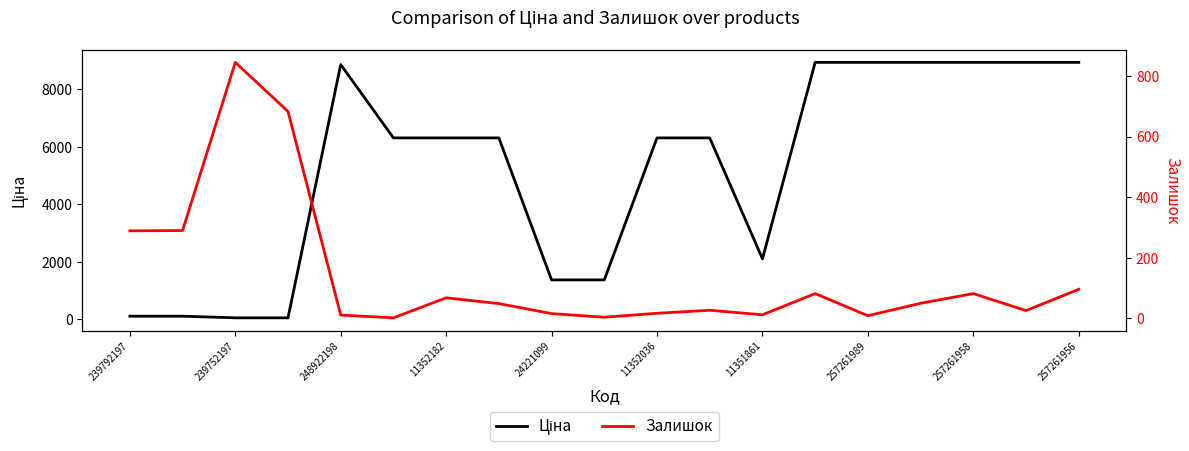

What is the difference between the second highest and second lowest values in the Ціна series?

8877.1